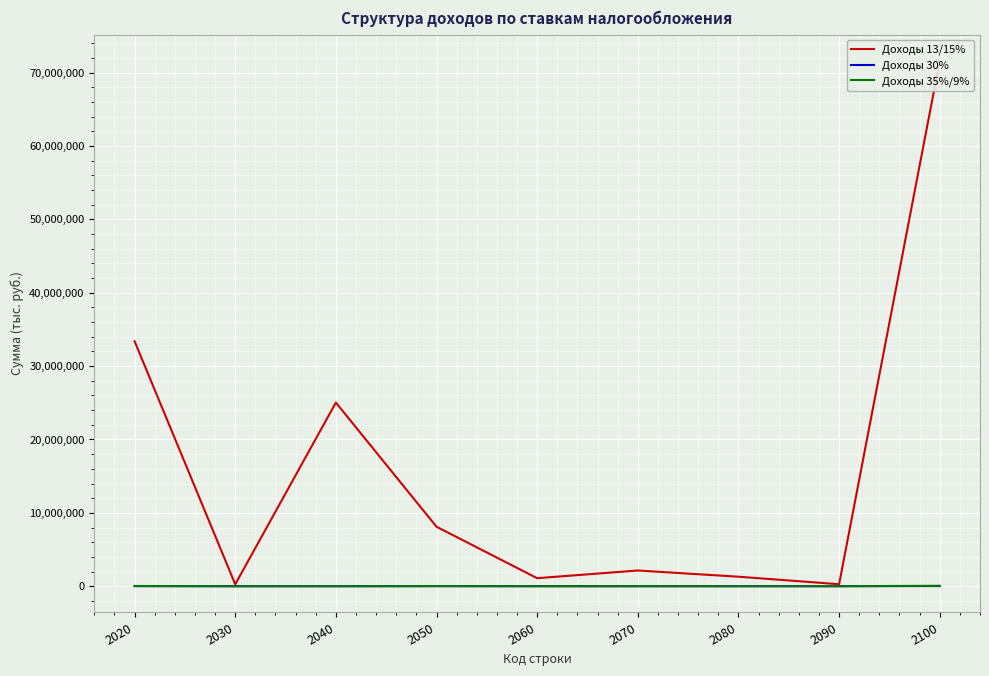

At how many categories does at least one series exceed 3952947?

4